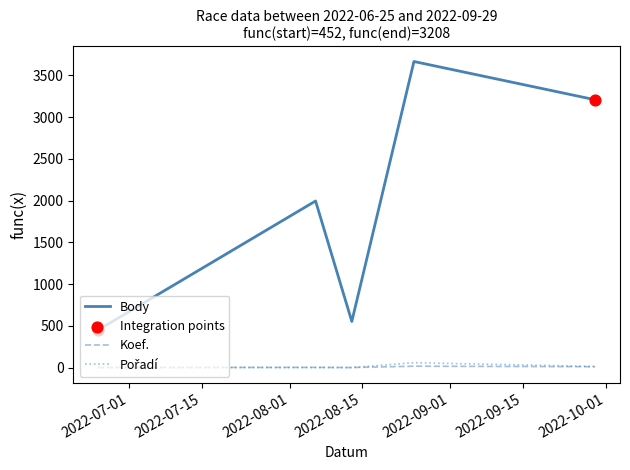

Which series has the widest spread of values?

Body